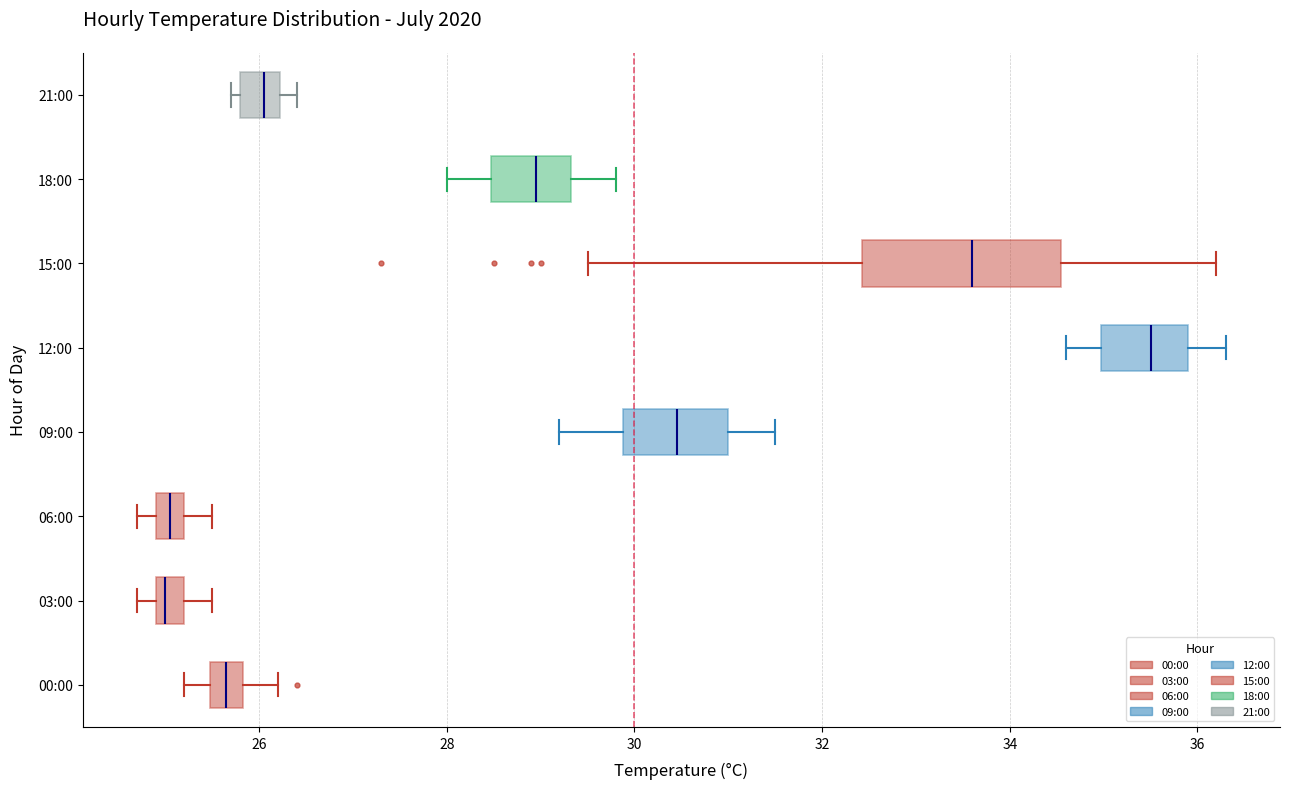

Where does the right whisker of the box for 15:00 end on the x-axis? The values are not printed on the chart, so give them approximately, as read against the axis.

36.2